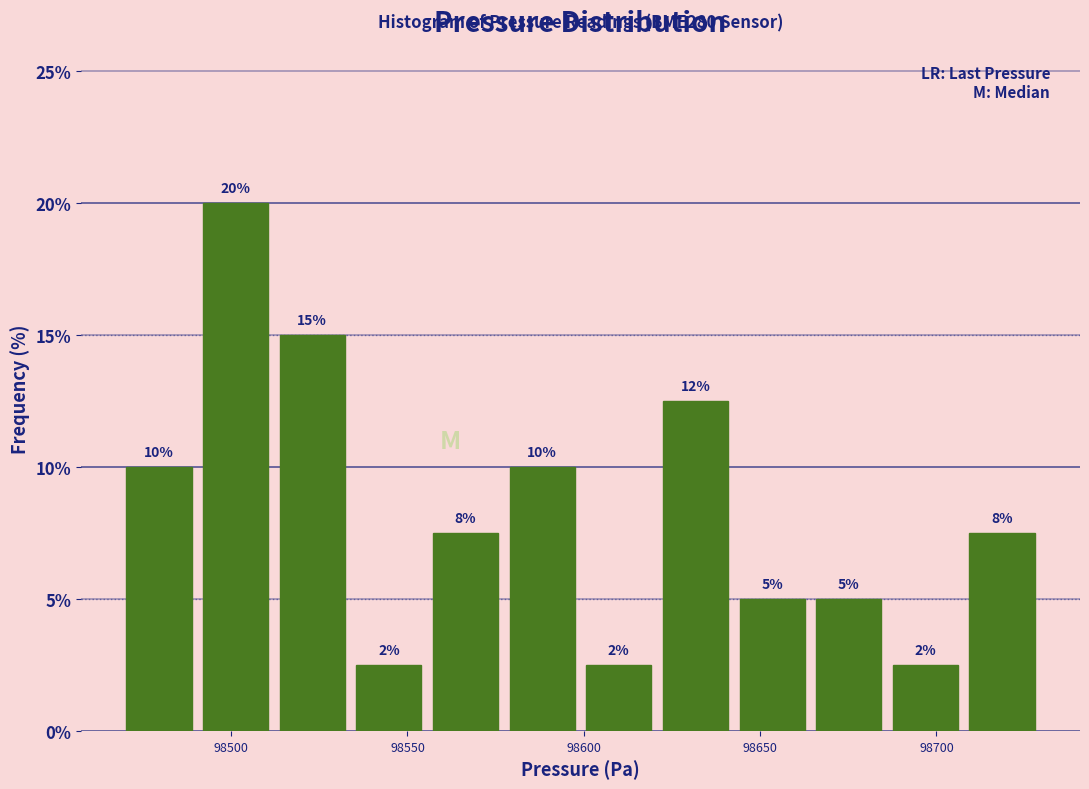

Over which range of the x-axis is the bar tallest?

98490 to 98510